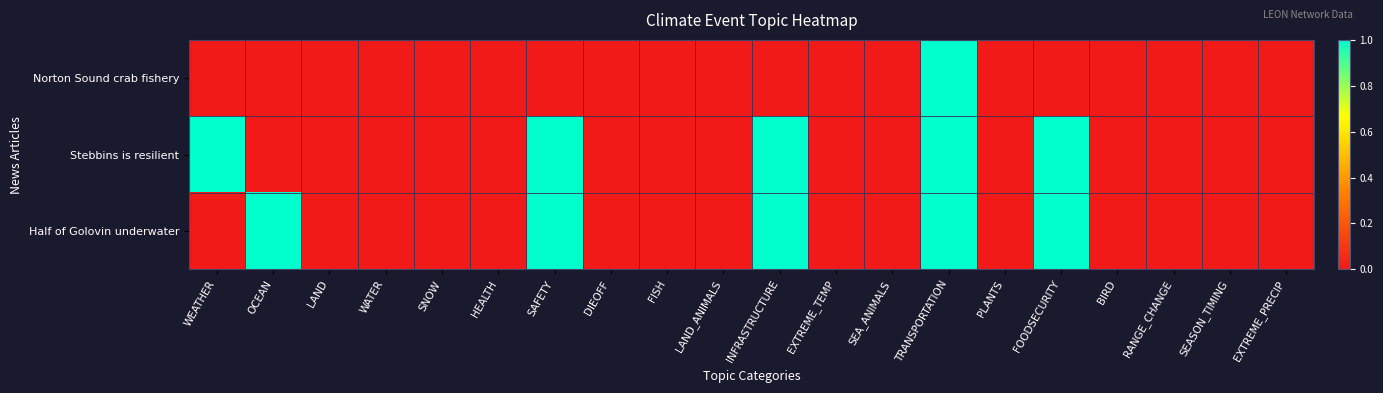

At which category is the sum across all series the highest?

TRANSPORTATION